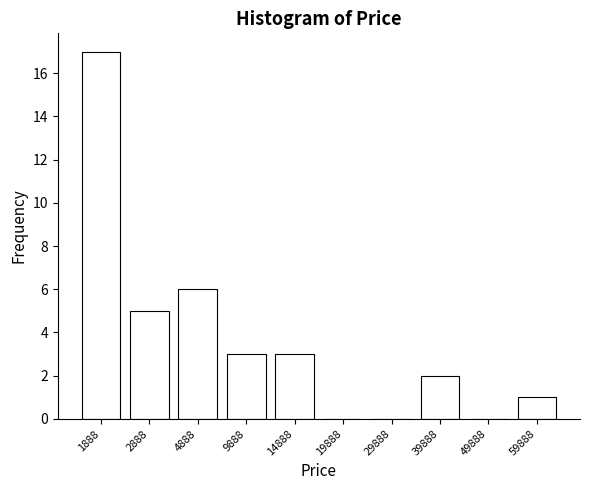

Reading left to right, extract all data points from this chart.

1888=17	2888=5	4888=6	9888=3	14888=3	19888=0	29888=0	39888=2	49888=0	59888=1